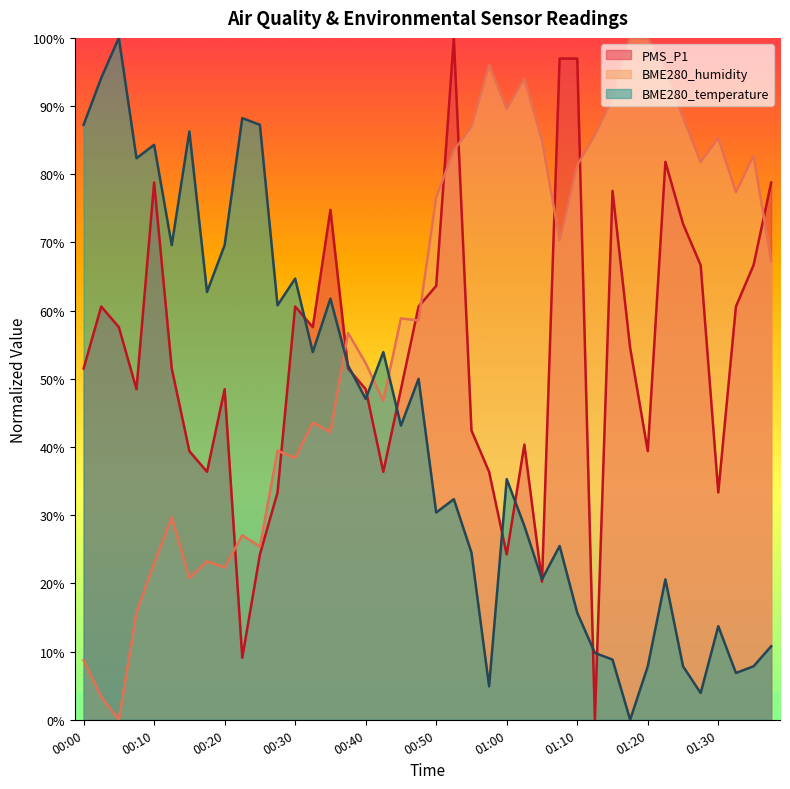

Reading left to right, what are all the values shown in this chart?

PMS_P1: 0.5	0.6	0.6	0.5	0.8	0.5	0.4	0.4	0.5	0.1	0.2	0.3	0.6	0.6	0.7	0.5	0.5	0.4	0.5	0.6	0.6	1.0	0.4	0.4	0.2	0.4	0.2	1.0	1.0	0.0	0.8	0.5	0.4	0.8	0.7	0.7	0.3	0.6	0.7	0.8
BME280_humidity: 0.1	0.0	0.0	0.2	0.2	0.3	0.2	0.2	0.2	0.3	0.3	0.4	0.4	0.4	0.4	0.6	0.5	0.5	0.6	0.6	0.8	0.8	0.9	1.0	0.9	0.9	0.9	0.7	0.8	0.9	0.9	1.0	1.0	1.0	0.9	0.8	0.9	0.8	0.8	0.7
BME280_temperature: 0.9	0.9	1.0	0.8	0.8	0.7	0.9	0.6	0.7	0.9	0.9	0.6	0.6	0.5	0.6	0.5	0.5	0.5	0.4	0.5	0.3	0.3	0.2	0.0	0.4	0.3	0.2	0.3	0.2	0.1	0.1	0.0	0.1	0.2	0.1	0.0	0.1	0.1	0.1	0.1